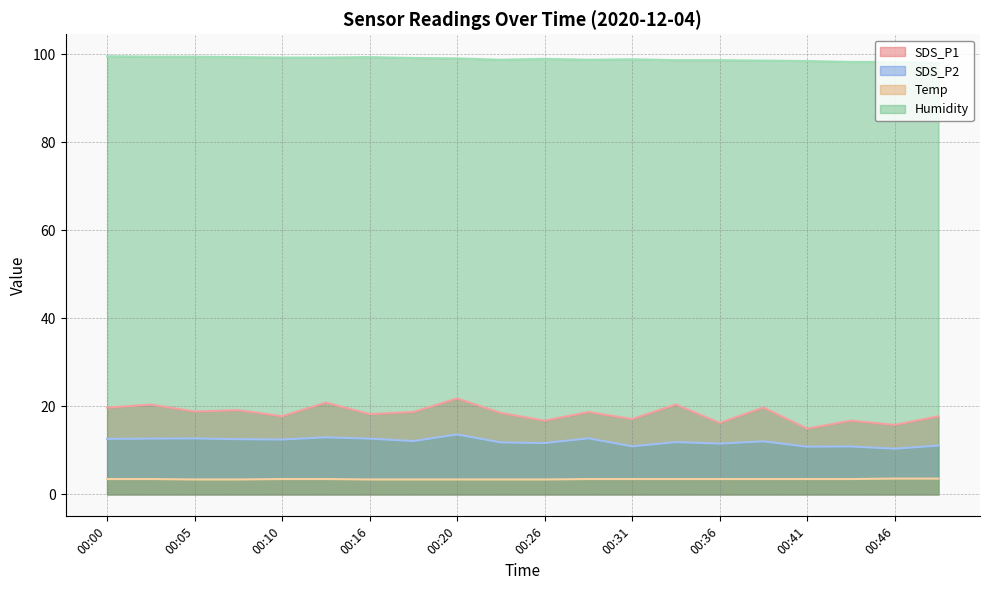

Reading left to right, transcribe all the data shown in this chart.

SDS_P1: 19.7	20.4	18.9	19.1	17.8	20.9	18.2	18.7	21.8	18.5	16.8	18.7	17.1	20.4	16.2	19.8	14.9	16.8	15.8	17.8
SDS_P2: 12.6	12.7	12.7	12.6	12.5	13.0	12.7	12.1	13.6	11.8	11.7	12.8	10.9	11.9	11.6	12.1	10.8	10.9	10.4	11.1
Temp: 3.5	3.5	3.4	3.4	3.5	3.5	3.4	3.4	3.4	3.4	3.4	3.5	3.5	3.5	3.5	3.5	3.5	3.5	3.6	3.6
Humidity: 99.6	99.5	99.5	99.4	99.3	99.3	99.4	99.2	99.1	98.8	99.0	98.8	98.9	98.7	98.7	98.6	98.5	98.3	98.3	98.1